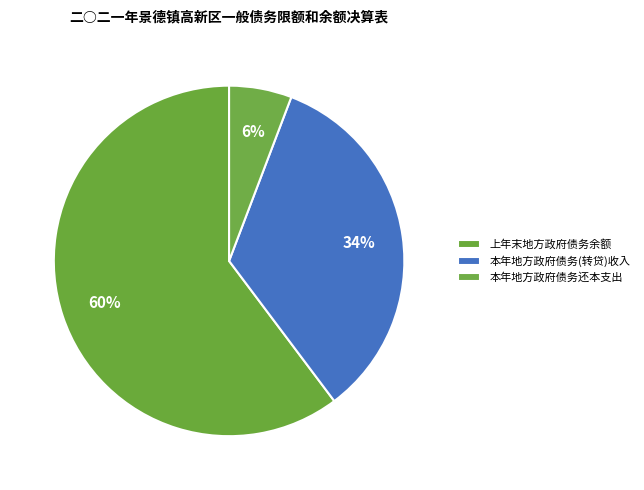

Count the number of slices in the pie.

3